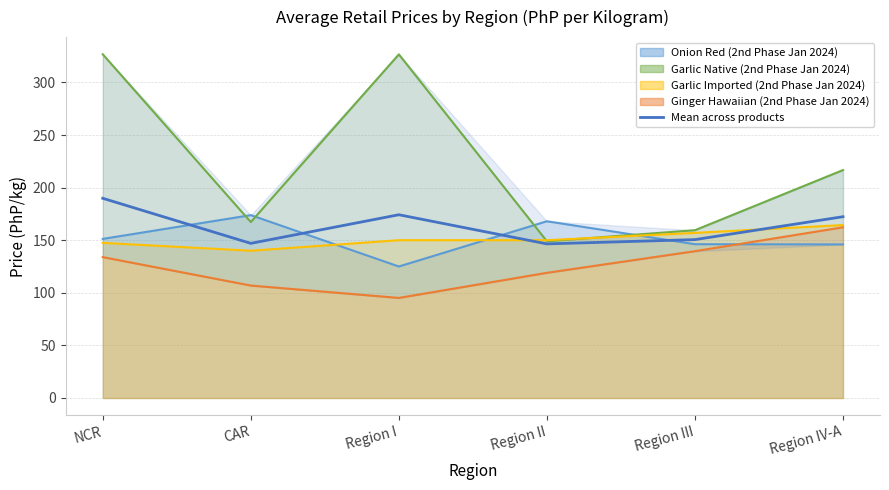

Where is the first local minimum?

CAR